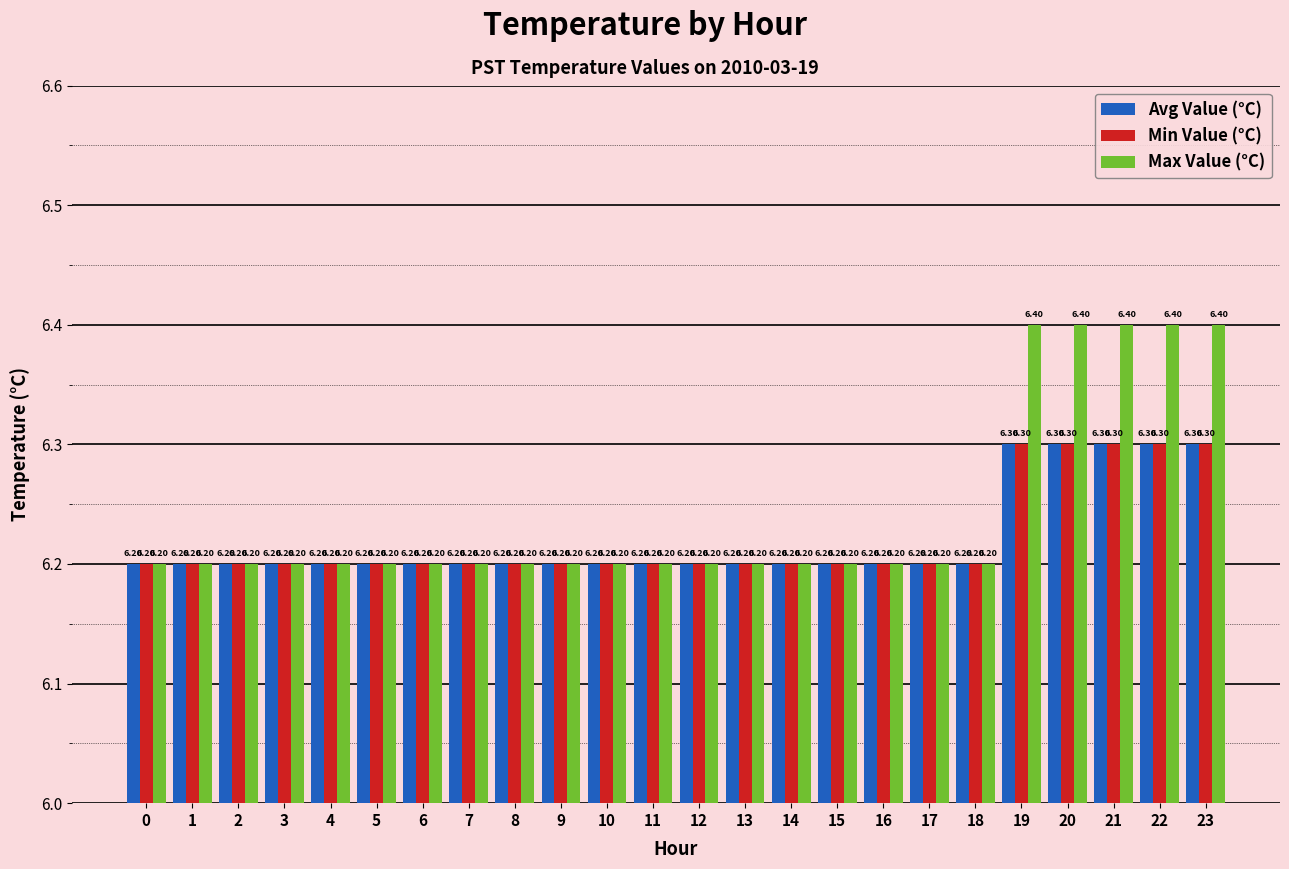

What is the sum of all Min Value (°C) values?

149.3